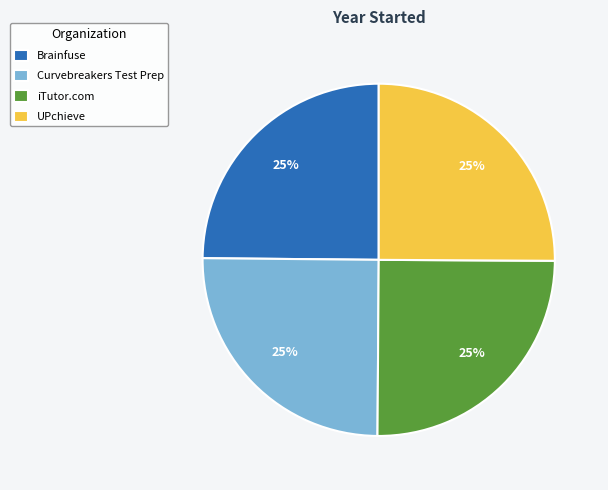

What percentage is the iTutor.com slice, to the nearest percent?

25%